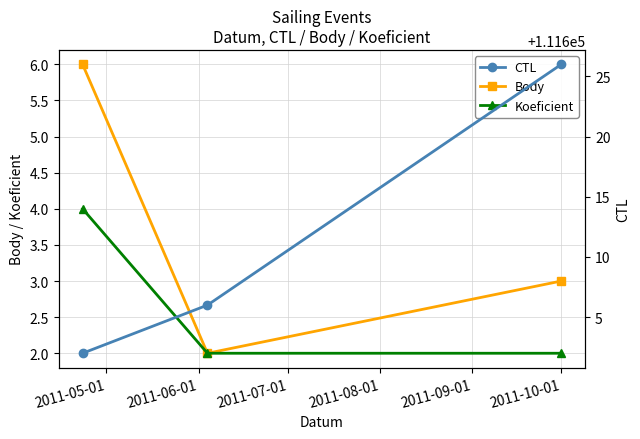

Which series has the largest total across all categories?

CTL